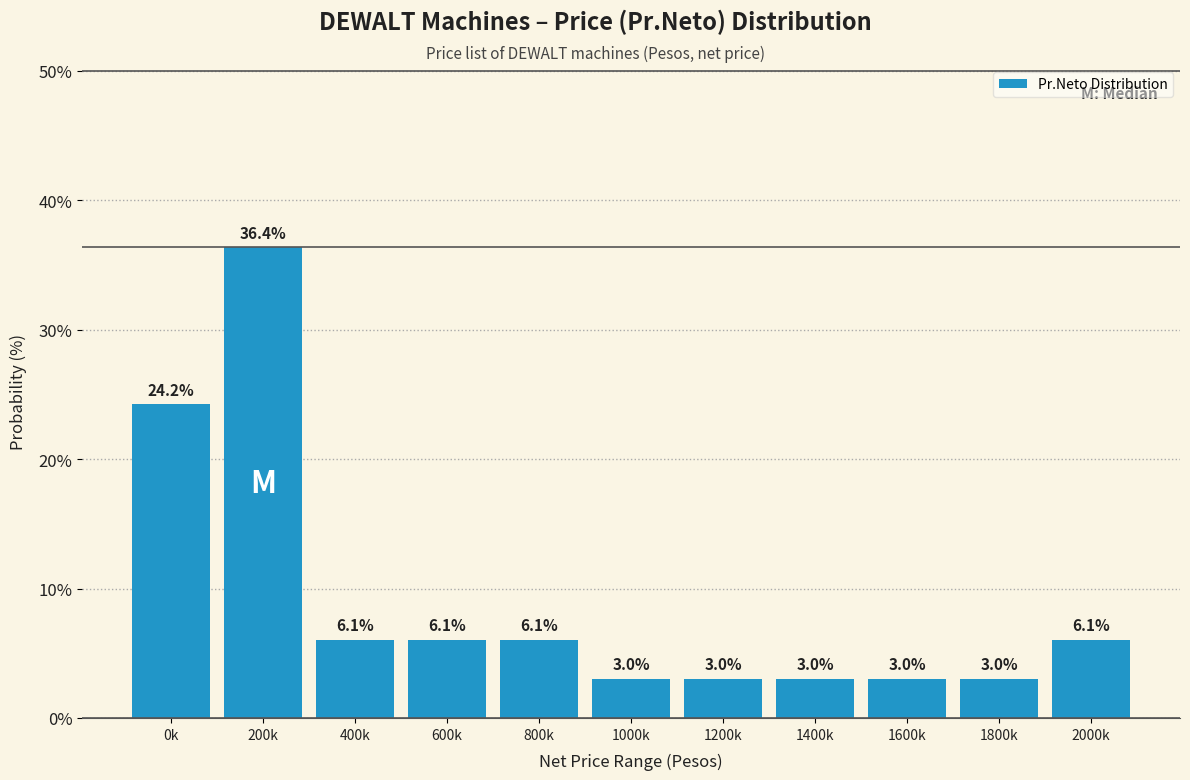

Reading right to left, extract all data points from this chart.

6.1	3.0	3.0	3.0	3.0	3.0	6.1	6.1	6.1	36.4	24.2